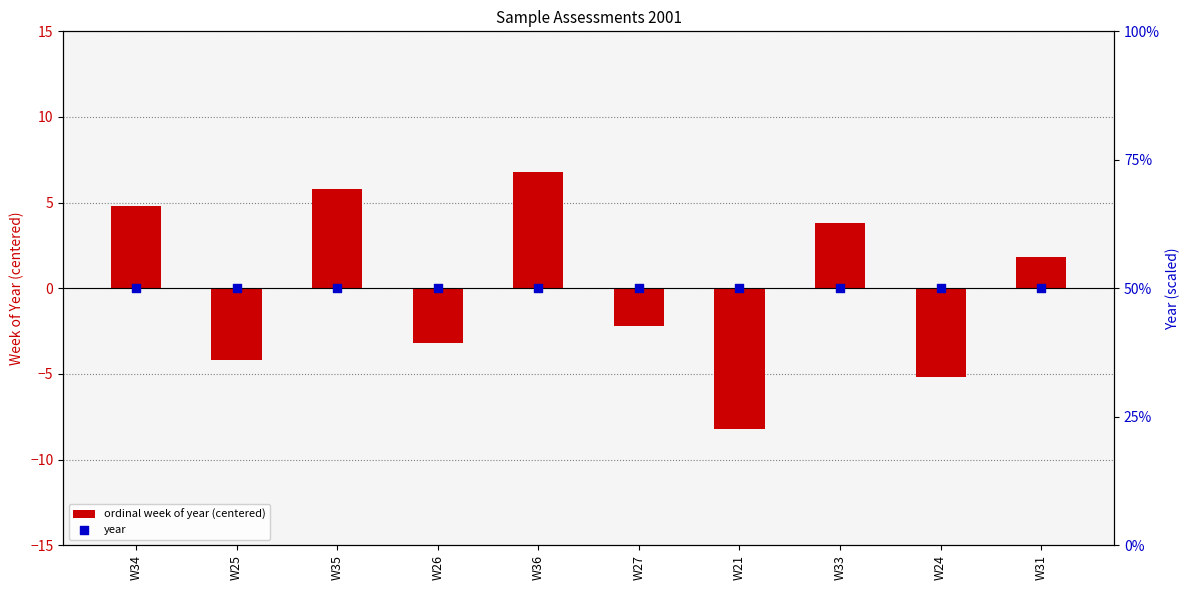

Is the value of ordinal week of year (centered) at W24 greater than the value of year at W35?

No